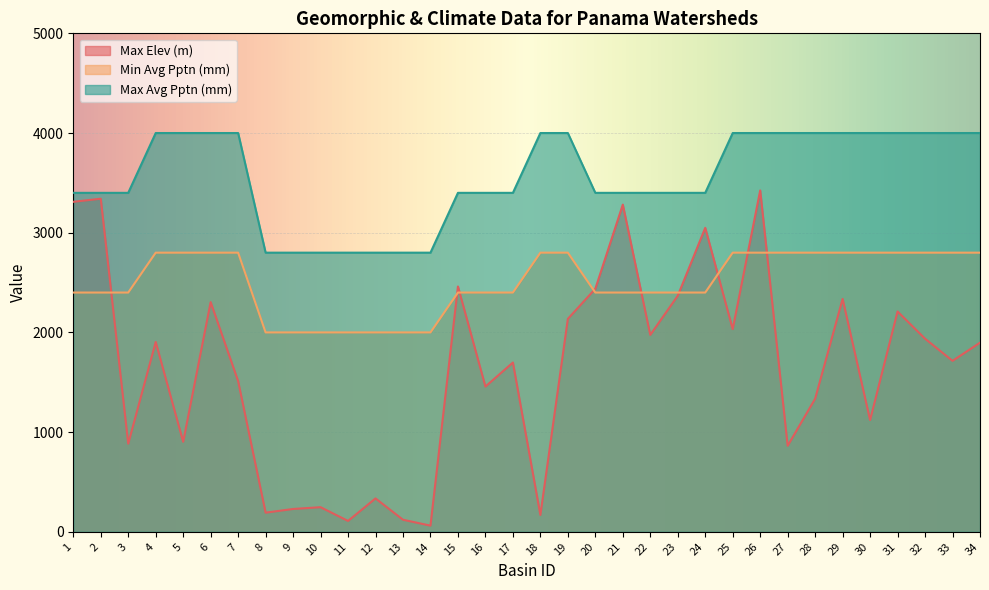

Which series has the widest spread of values?

Max Elev (m)